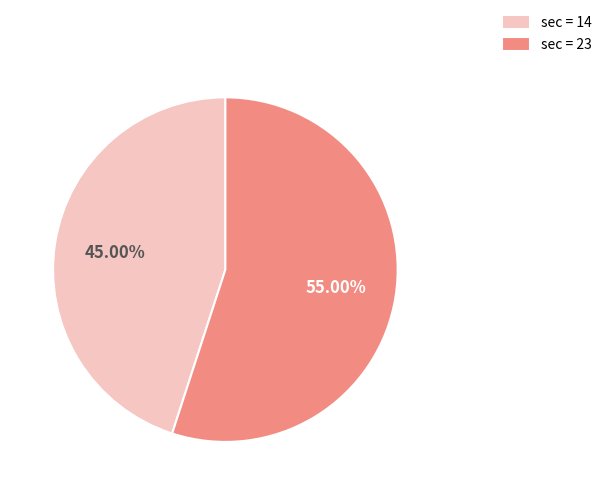

Between sec = 14 and sec = 23, which is larger?

sec = 23